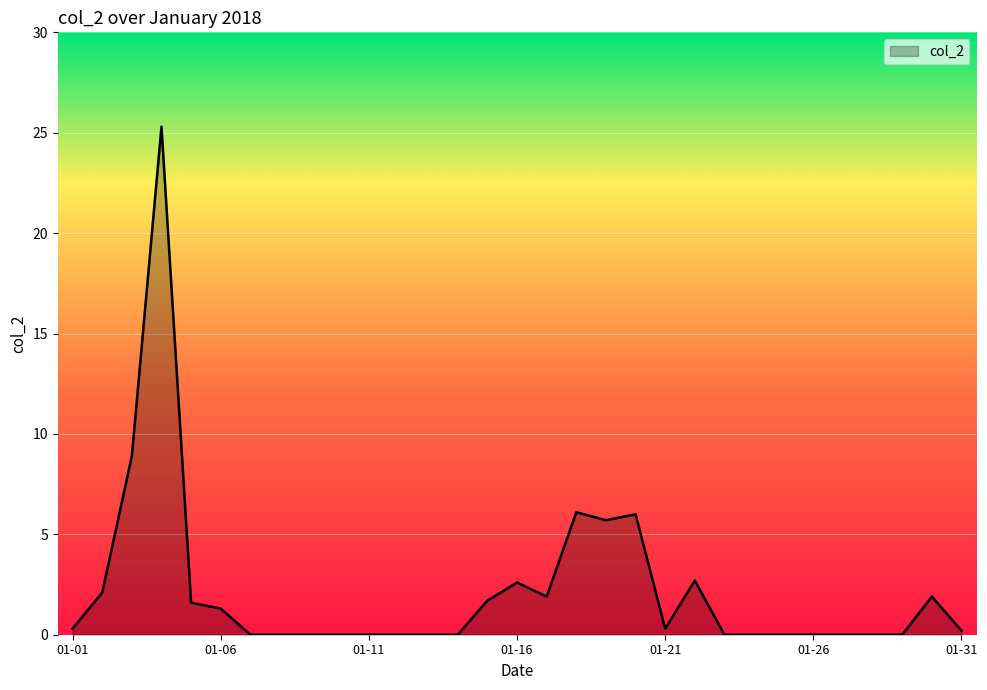

What is the greatest value displayed?

25.3